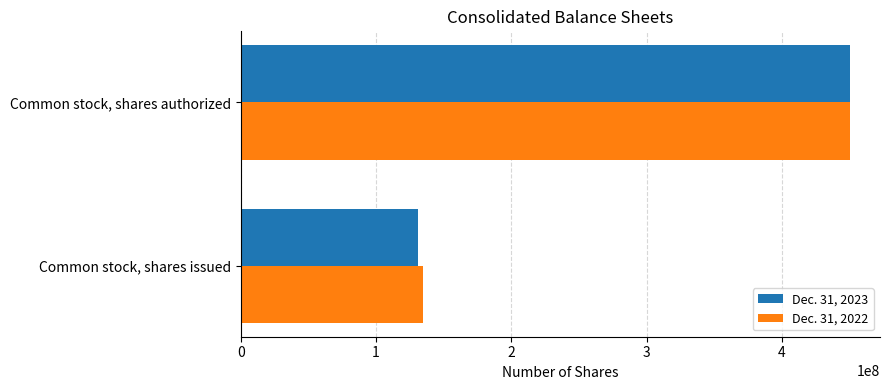

True or false: Dec. 31, 2022 has a value of 134715094 at Common stock, shares issued.

True